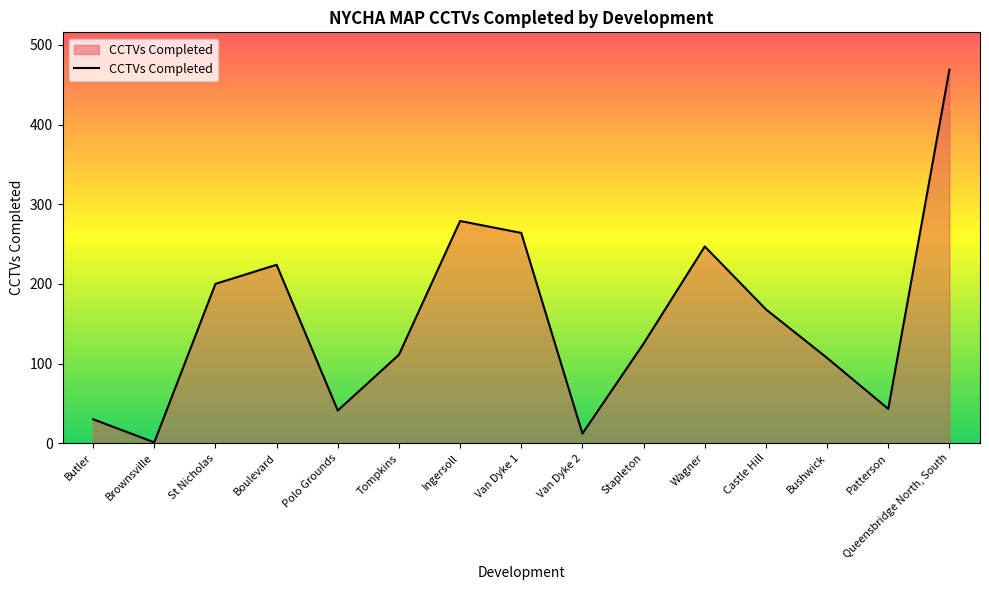

True or false: there are more than 1 points higher than both neighbors.

True